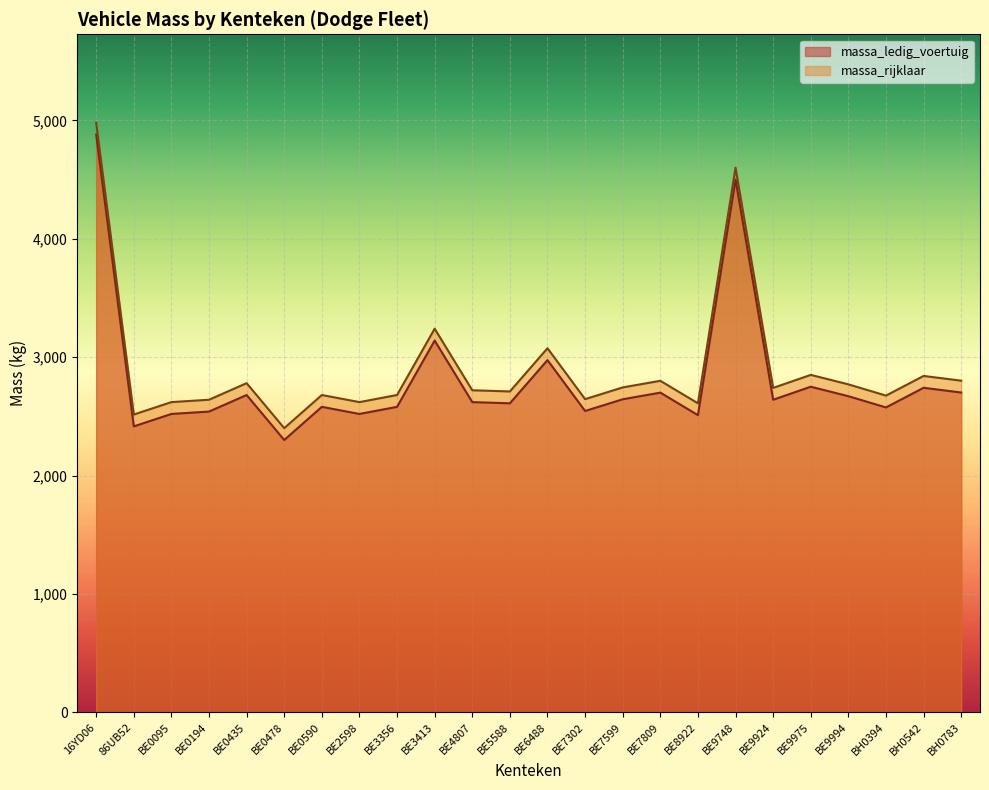

How many values in the massa_ledig_voertuig series are below 2640?

12